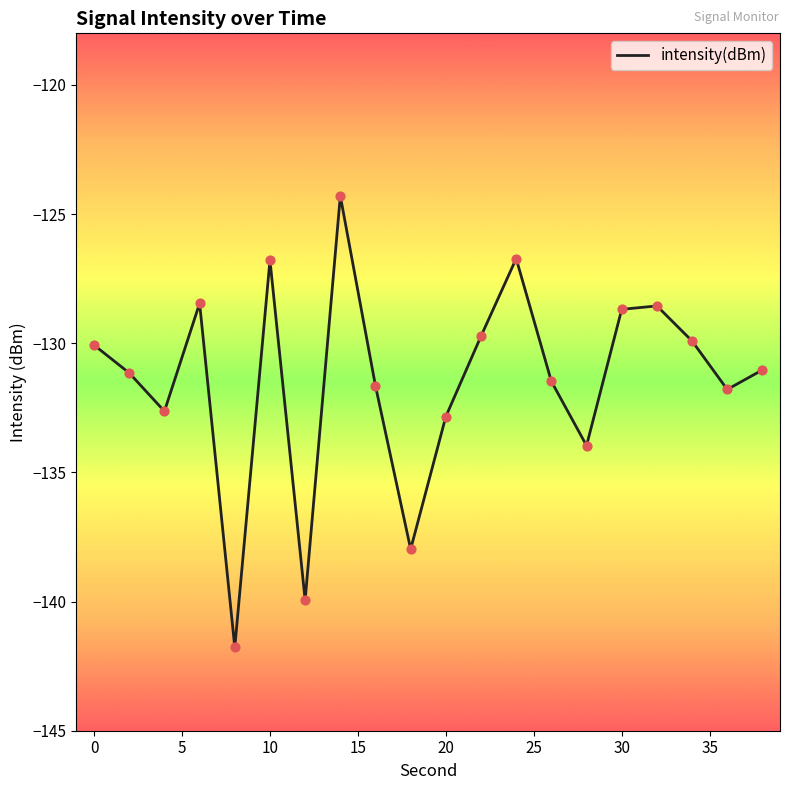

What is the difference between the maximum and minimum values?

17.5